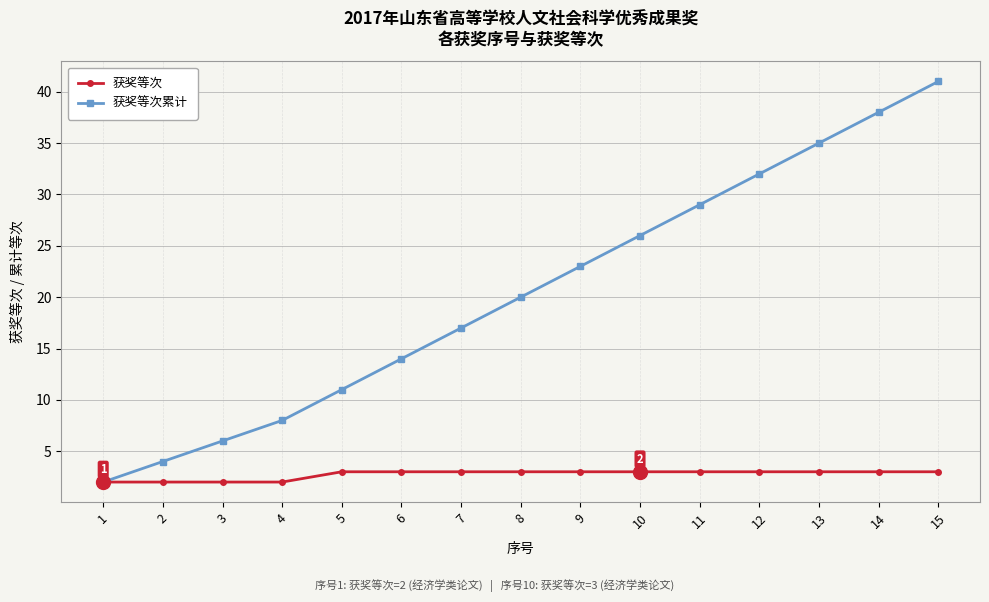

Between 14 and 15, which series saw the biggest shift?

获奖等次累计